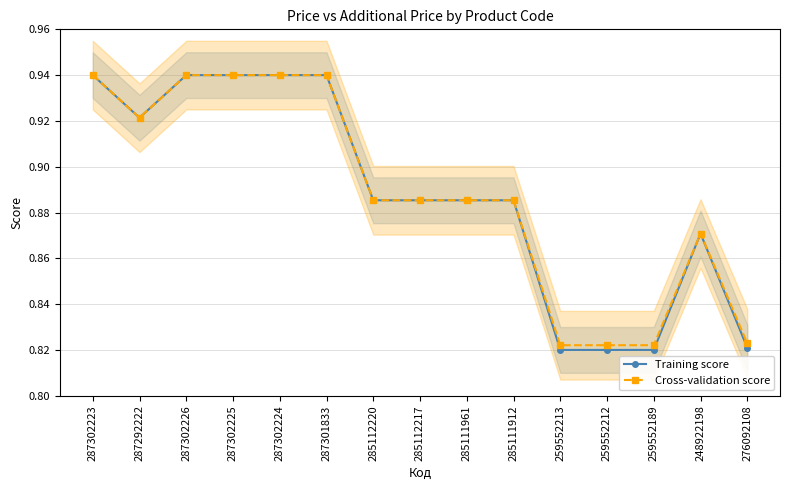

In Cross-validation score, how many points are higher than both neighbors (excluding endpoints)?

1